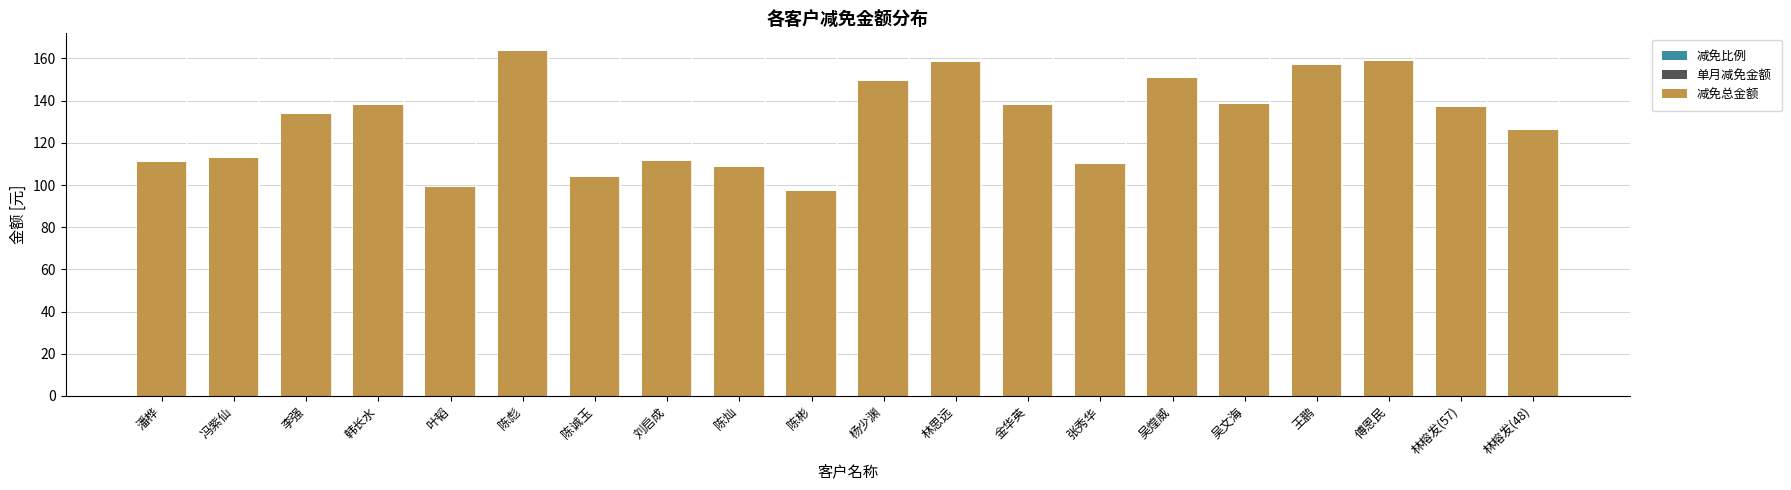

What value does the data have at 陈灿?

108.3